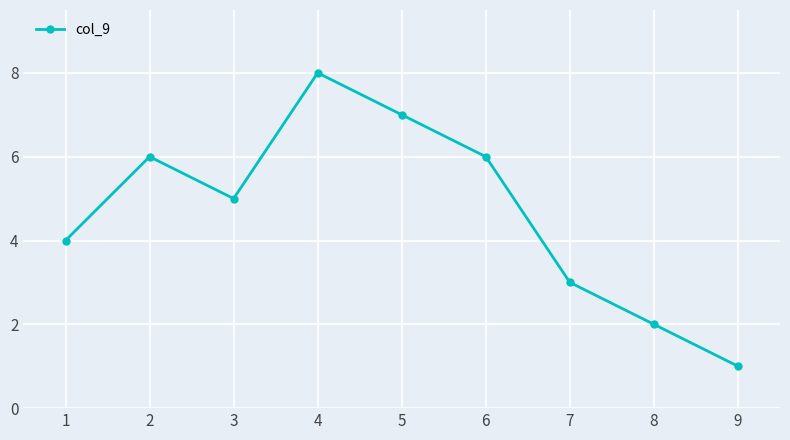

What is the change in value from 3 to 9?

-4